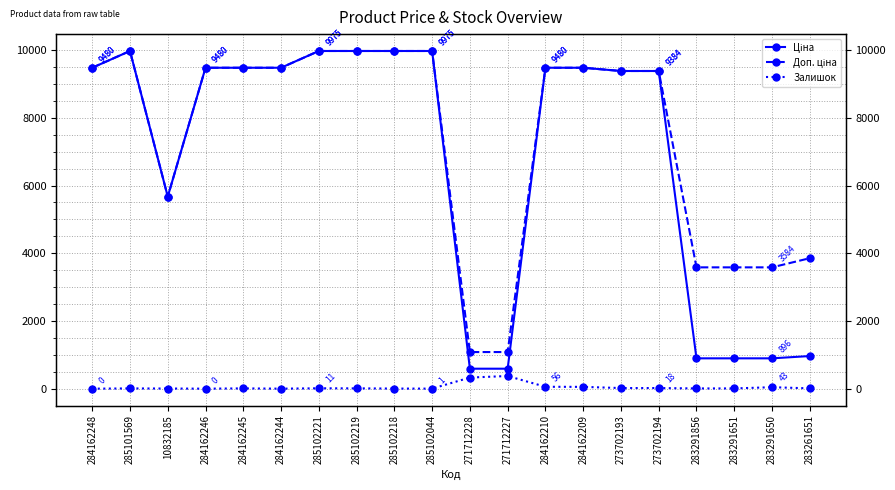

What is the average value of the Залишок series?

47.8